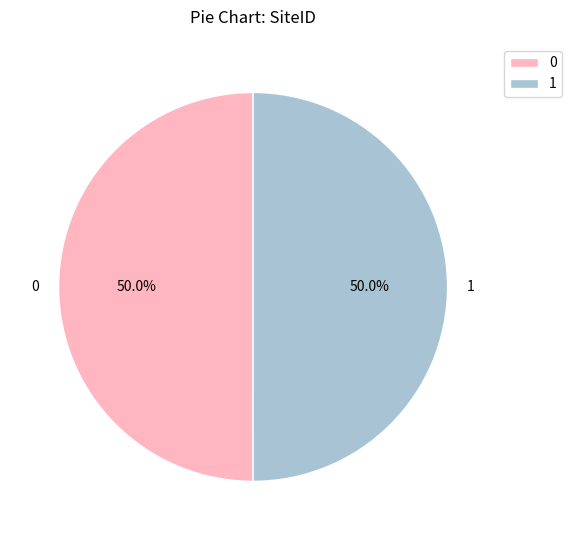

Count the number of slices in the pie.

2